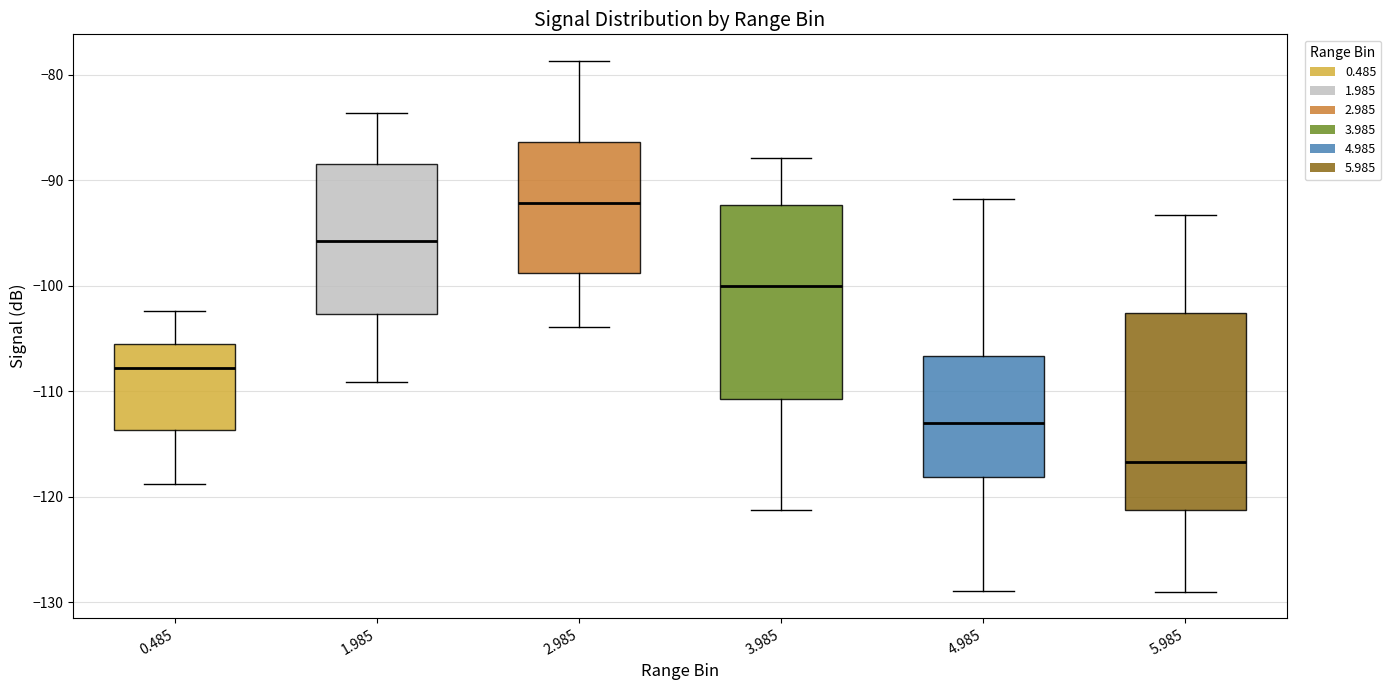

Which box has the lowest median line?

5.985